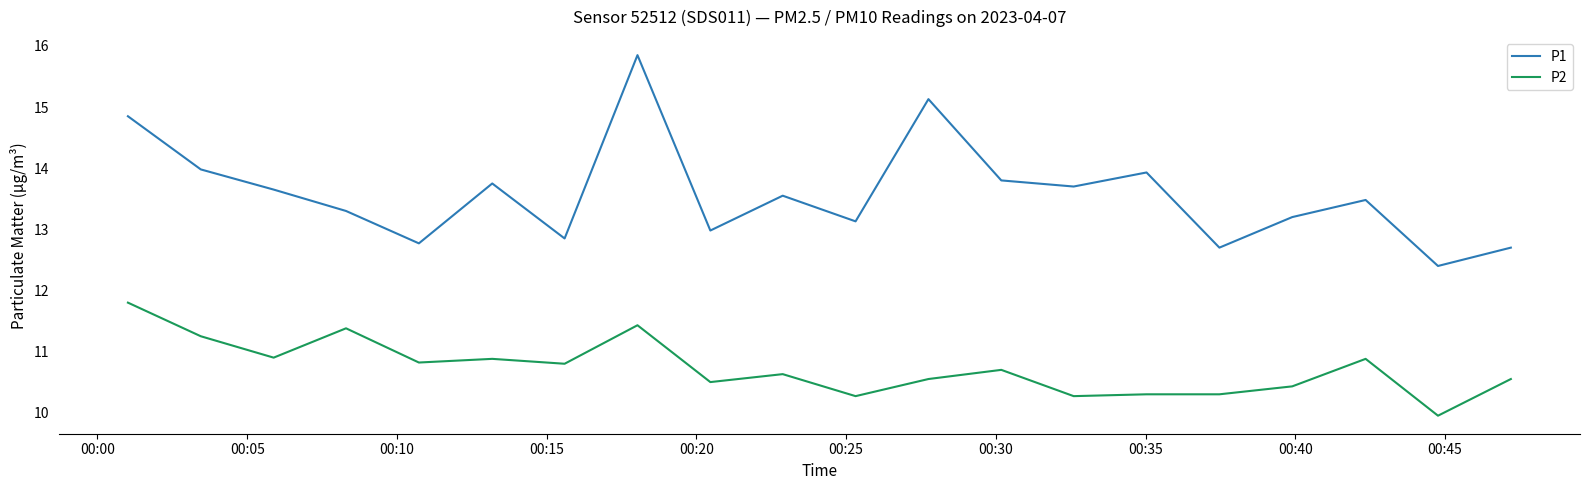

What are all the series names shown in the legend?

P1, P2